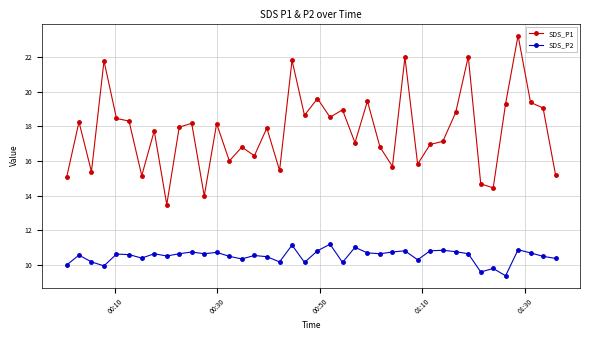

Is this an area chart (filled region under the line)?

No